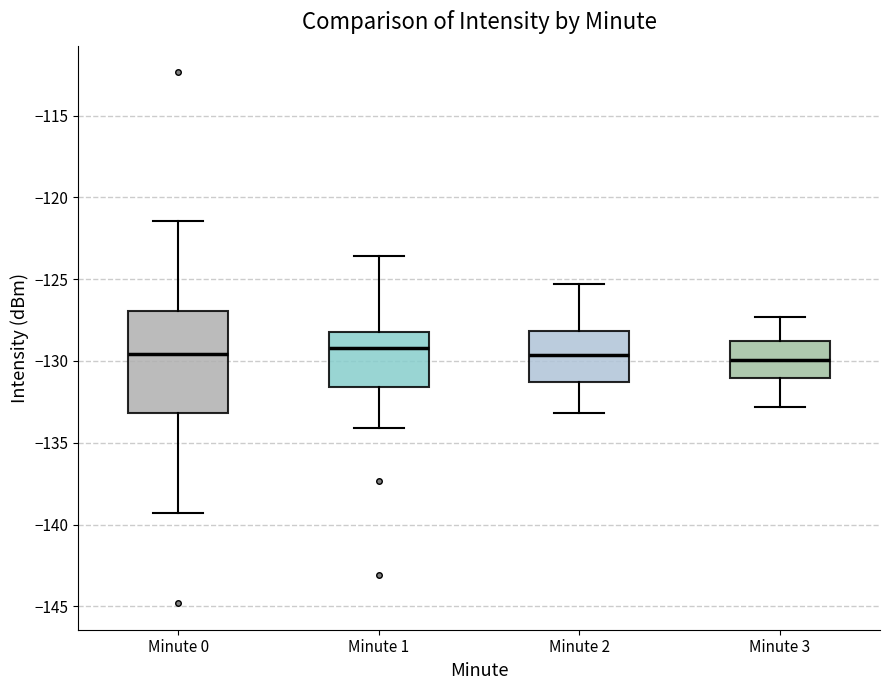

Reading left to right, transcribe this box plot: for each box, give where its median line is, the range the box spans, and where its two whiskers end, as read against the y-axis. The values are not printed on the chart, so give them approximately, as read against the axis.

Minute 0: median -129.5, box -133.0 to -127.0, whiskers -139.5 to -121.5
Minute 1: median -129.0, box -131.5 to -128.5, whiskers -134.0 to -123.5
Minute 2: median -129.5, box -131.5 to -128.0, whiskers -133.0 to -125.5
Minute 3: median -130.0, box -131.0 to -129.0, whiskers -133.0 to -127.5